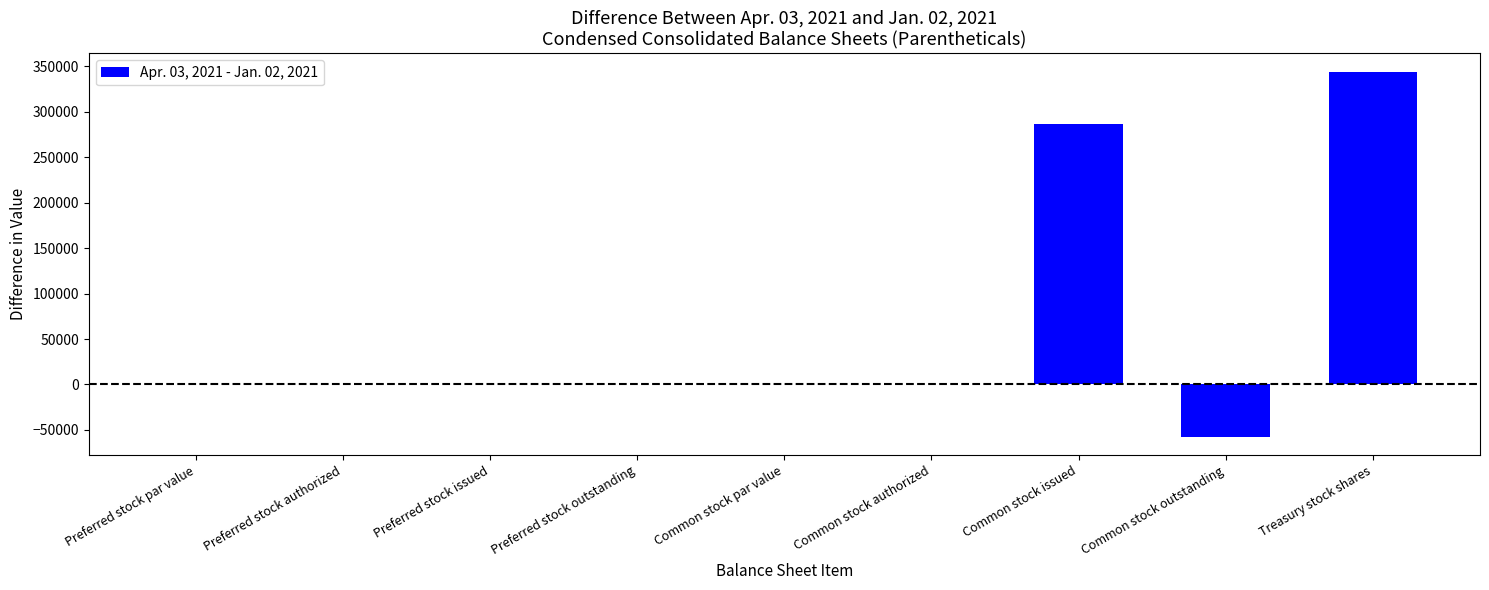

What is the sum of the values at Preferred stock par value and Common stock issued?

286602